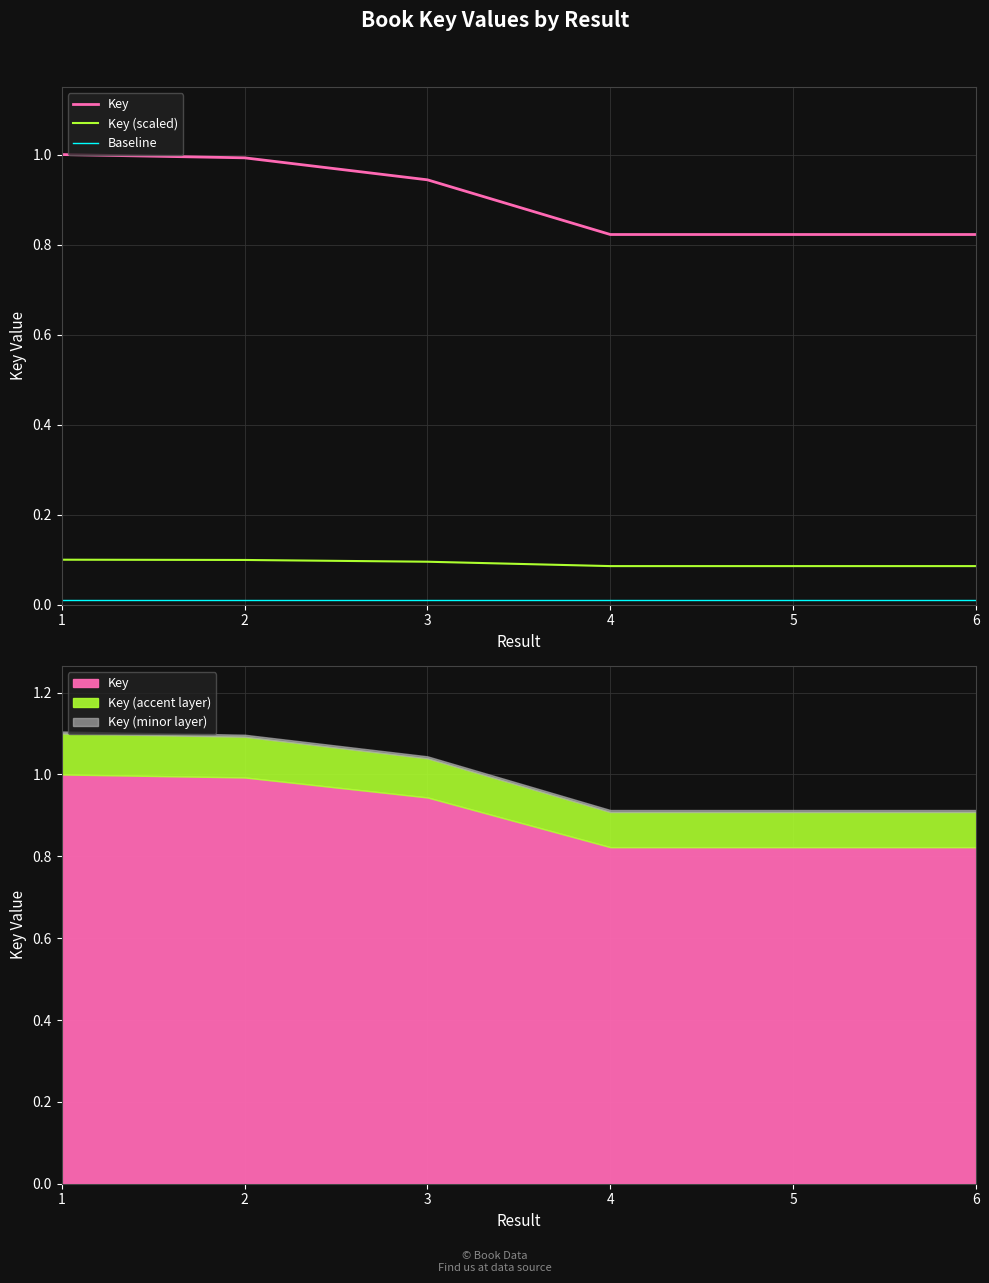

What is the difference between the maximum and minimum values in the Key series?

0.2